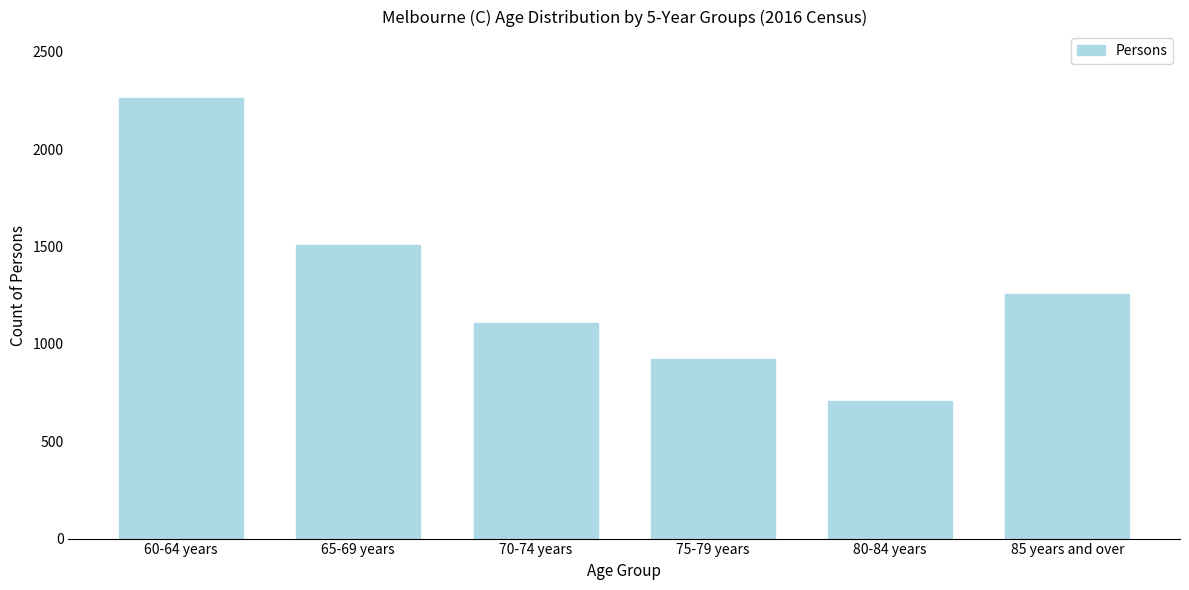

Reading left to right, extract all data points from this chart.

60-64 years=2265	65-69 years=1509	70-74 years=1108	75-79 years=922	80-84 years=708	85 years and over=1255